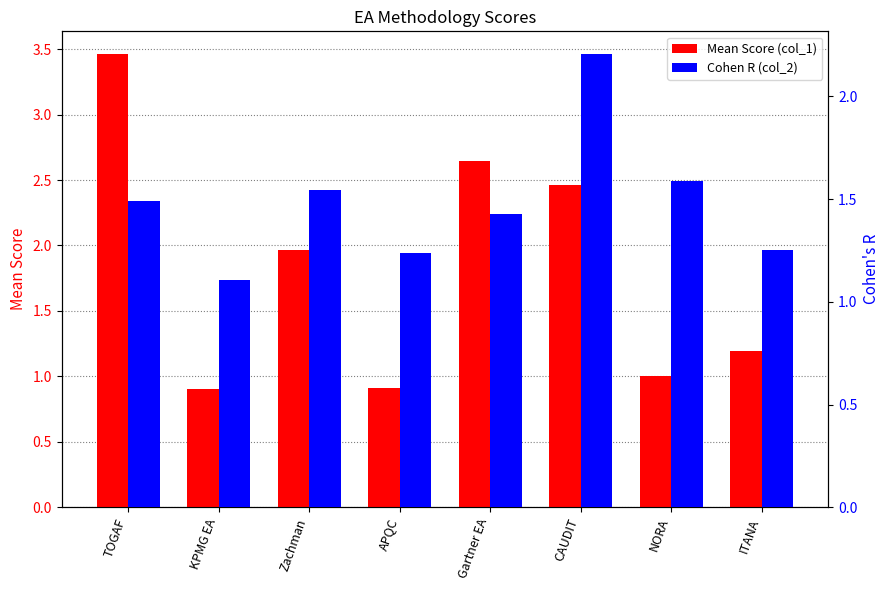

What is the sum of all Mean Score (col_1) values?

14.5